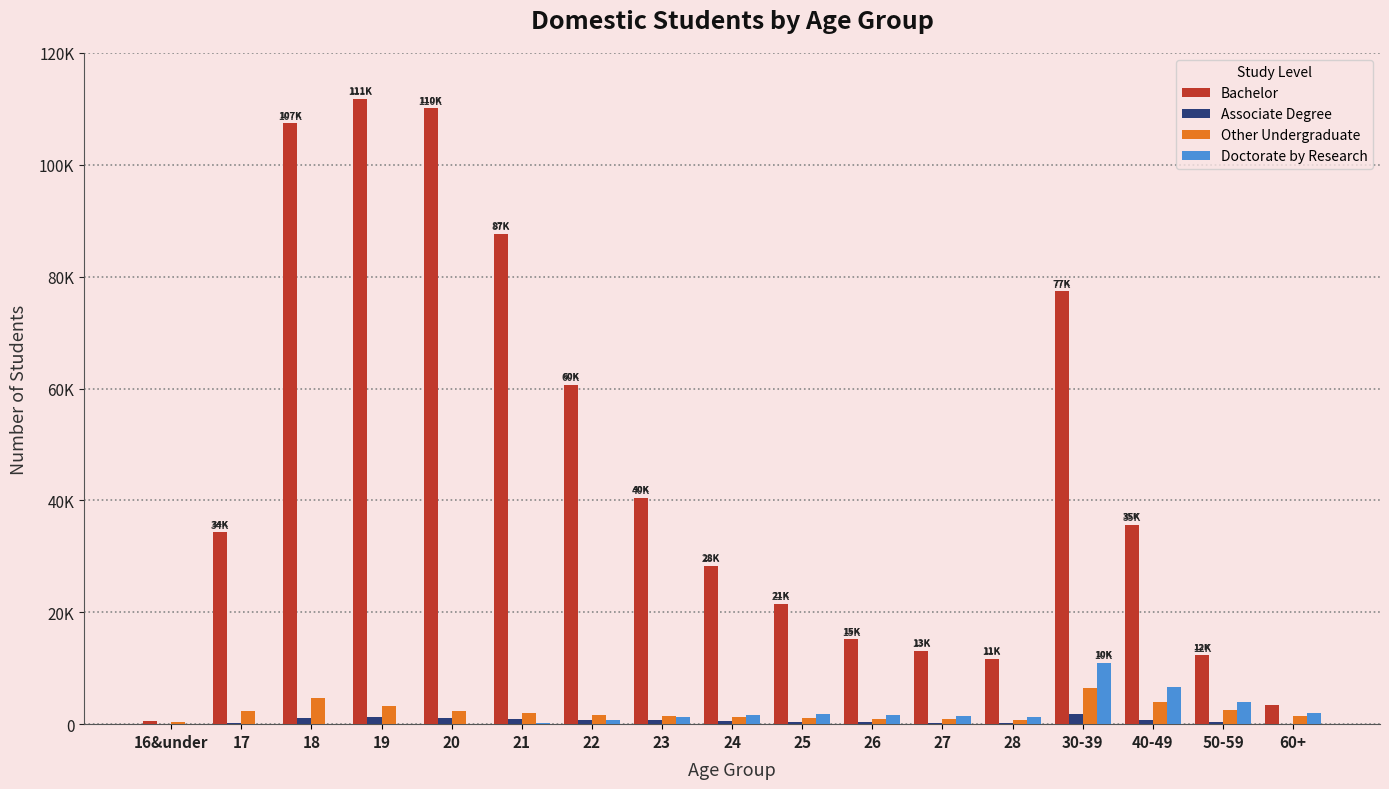

What is the average value of the Other Undergraduate series?

2213